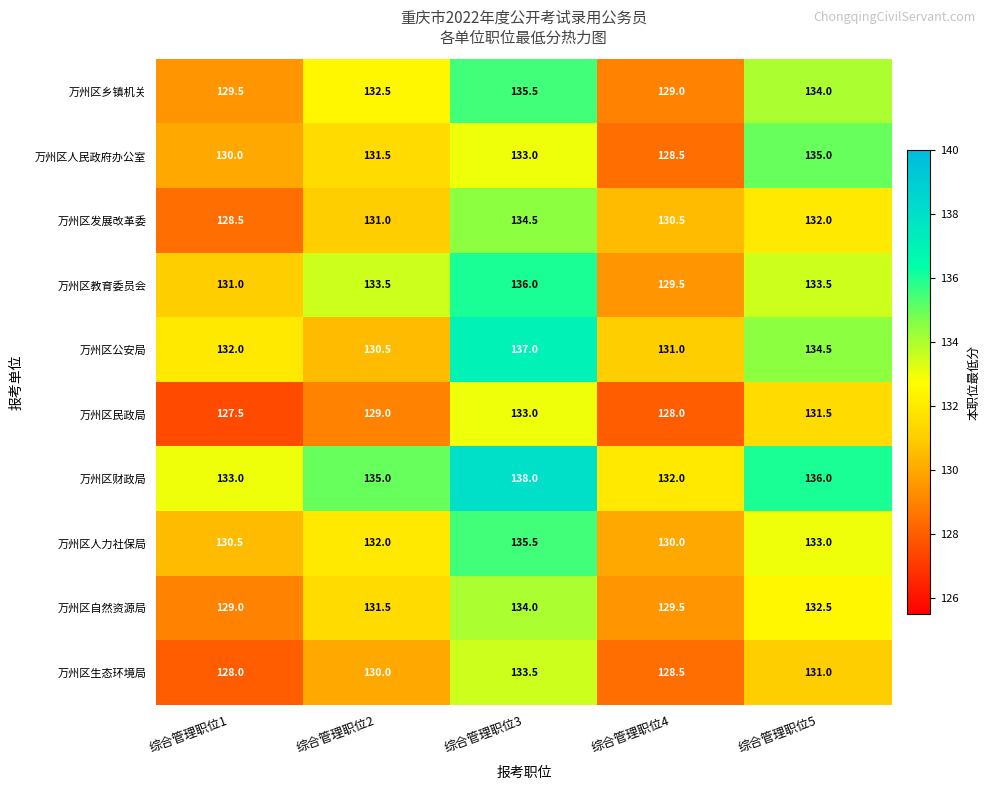

The 万州区乡镇机关 series shows 129.0 at 综合管理职位4. True or false?

True